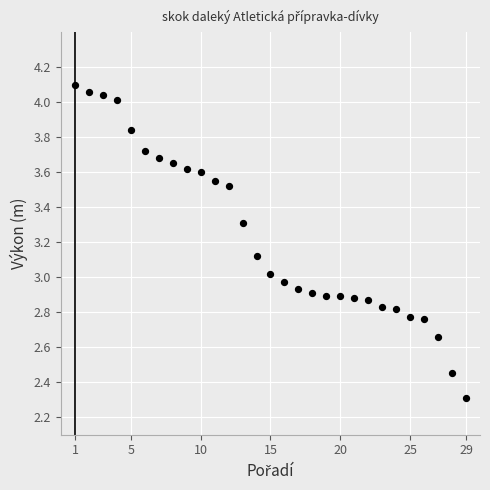

What is the range of X values (max minus min)?

28.0